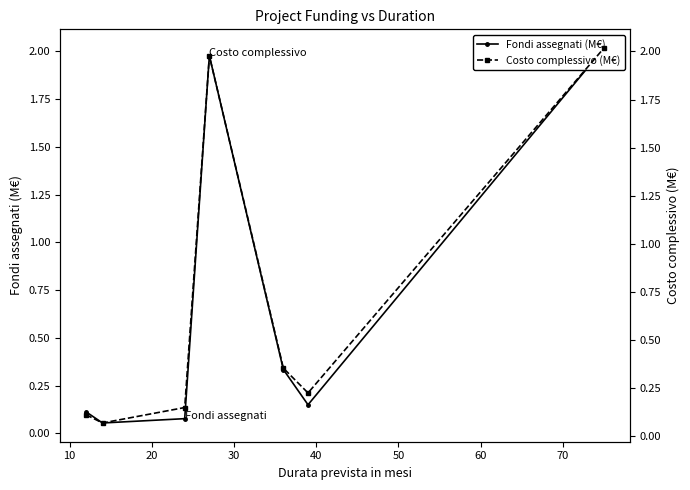

What are all the series names shown in the legend?

Fondi assegnati (M€), Costo complessivo (M€)